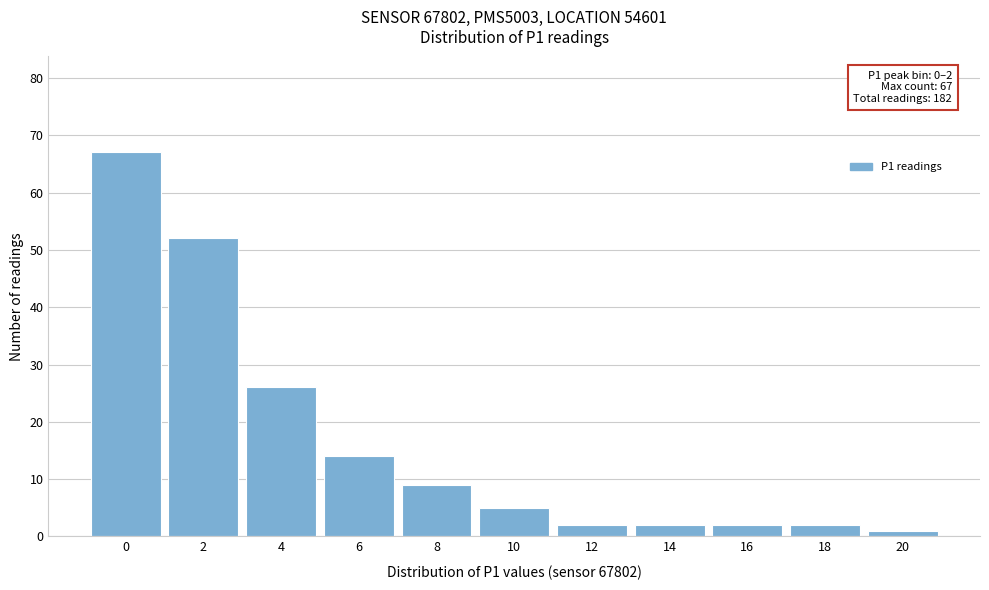

Reading right to left, list all the values displayed in this chart.

20=1	18=2	16=2	14=2	12=2	10=5	8=9	6=14	4=26	2=52	0=67